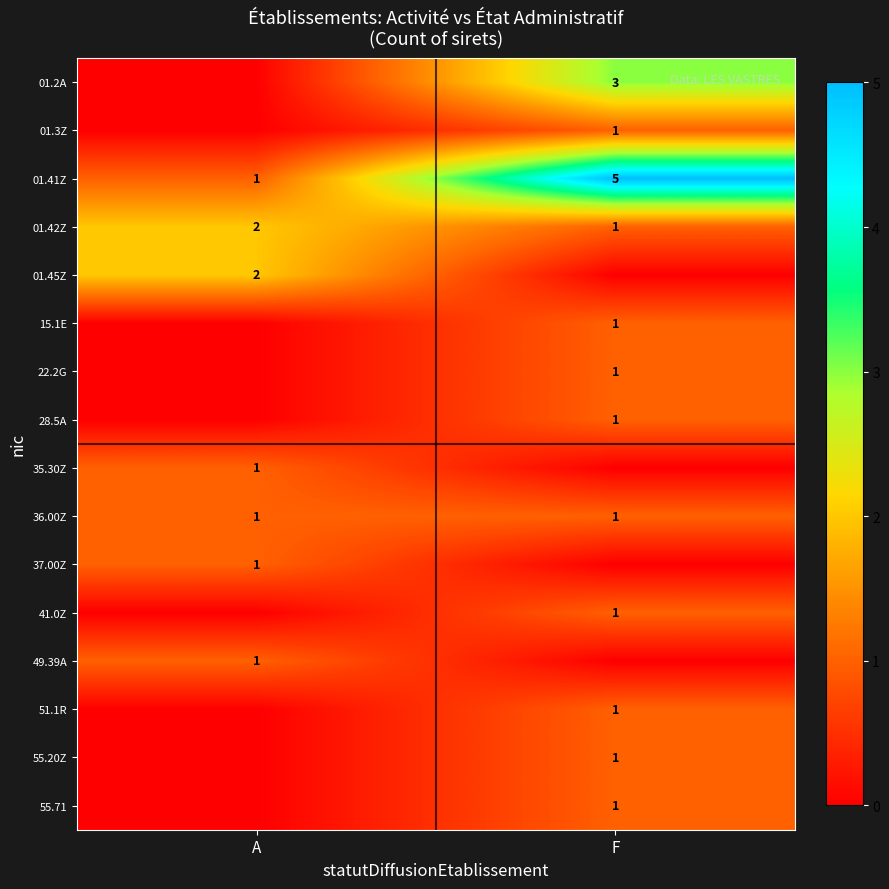

The 01.42Z series shows 2 at A. True or false?

True